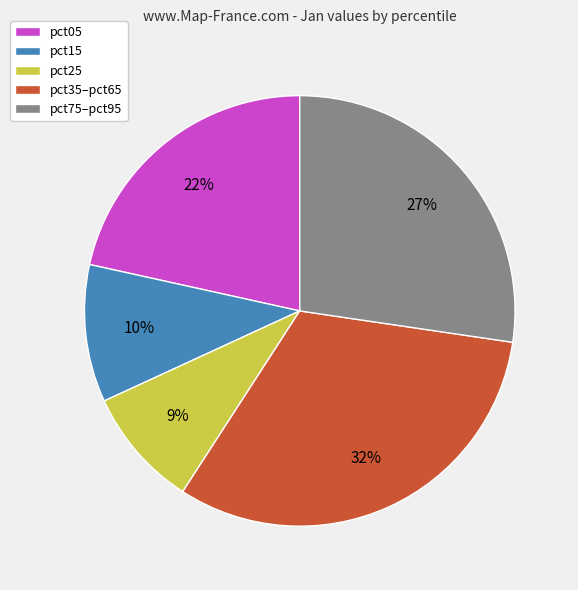

Between pct35–pct65 and pct15, which is larger?

pct35–pct65